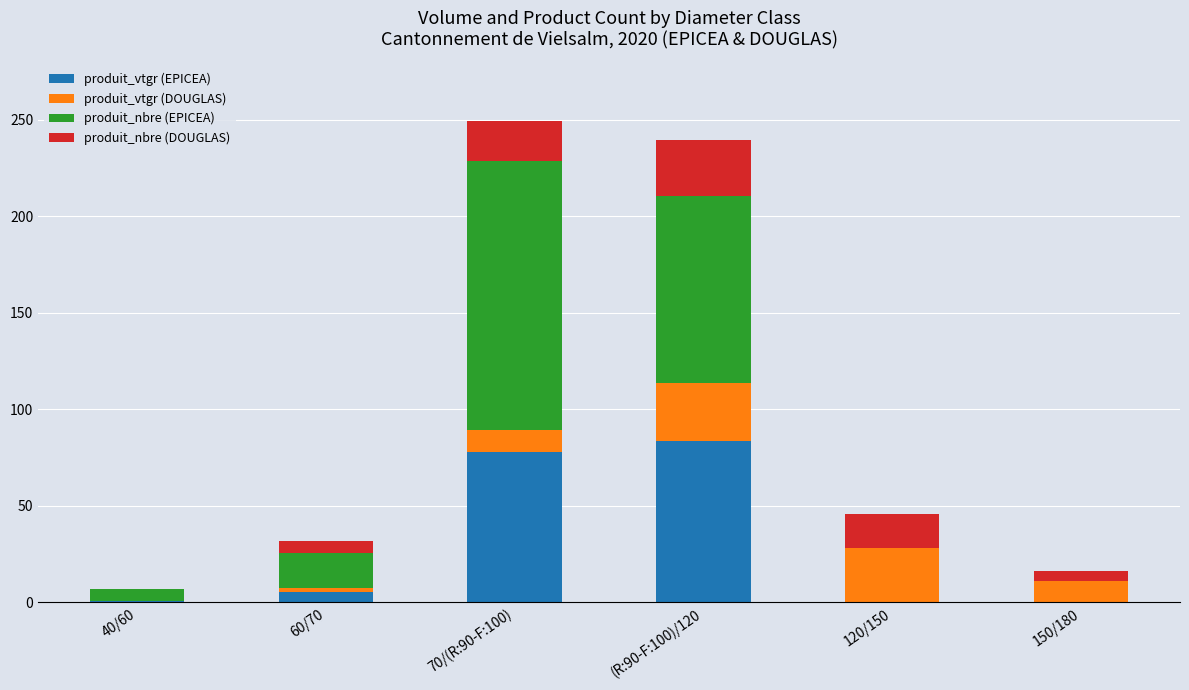

True or false: produit_vtgr (EPICEA) has a value of 0.0 at 120/150.

True